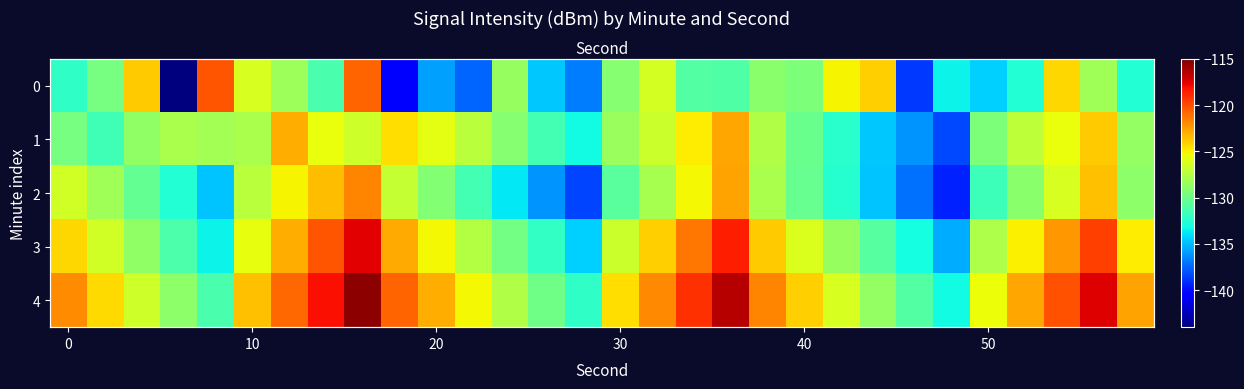

At which label is 1 closest to -130?

40